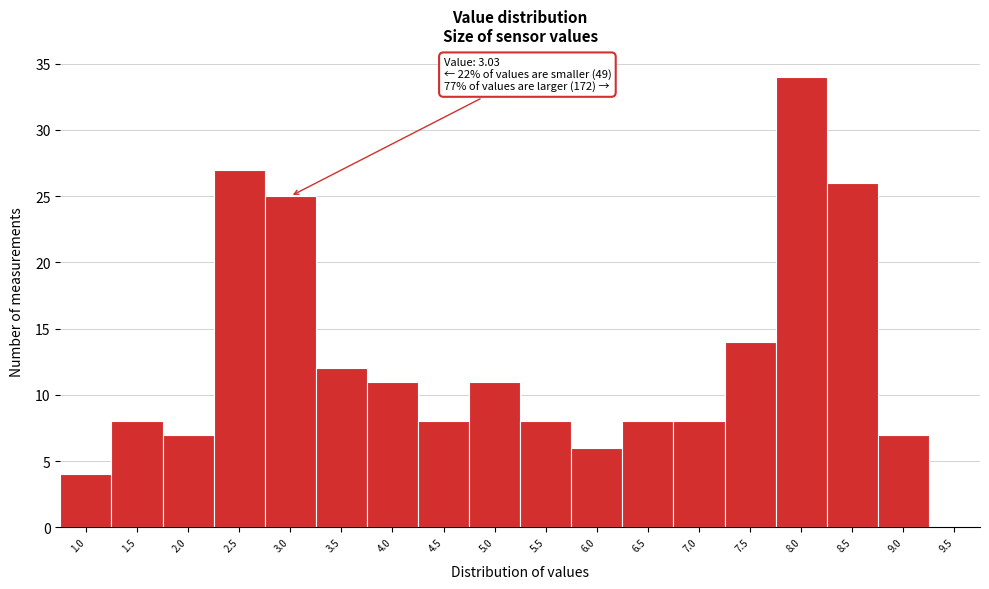

Reading left to right, transcribe all the data shown in this chart.

1.0=4	1.5=8	2.0=7	2.5=27	3.0=25	3.5=12	4.0=11	4.5=8	5.0=11	5.5=8	6.0=6	6.5=8	7.0=8	7.5=14	8.0=34	8.5=26	9.0=7	9.5=0